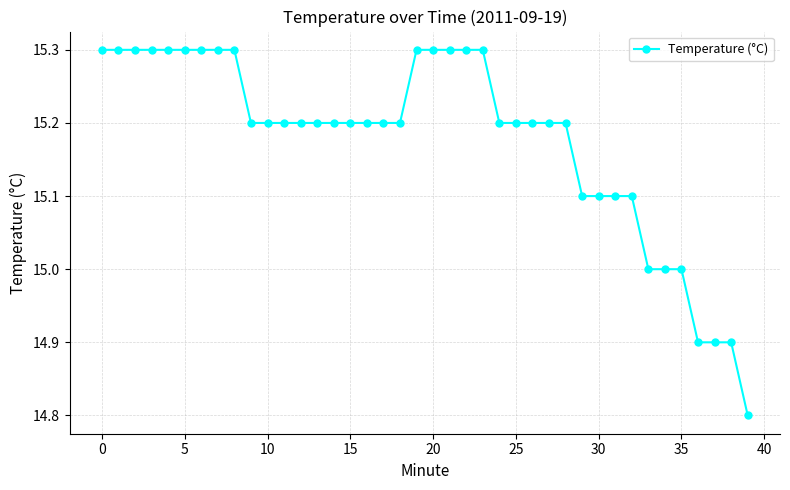

What is the difference between the maximum and minimum values?

0.5